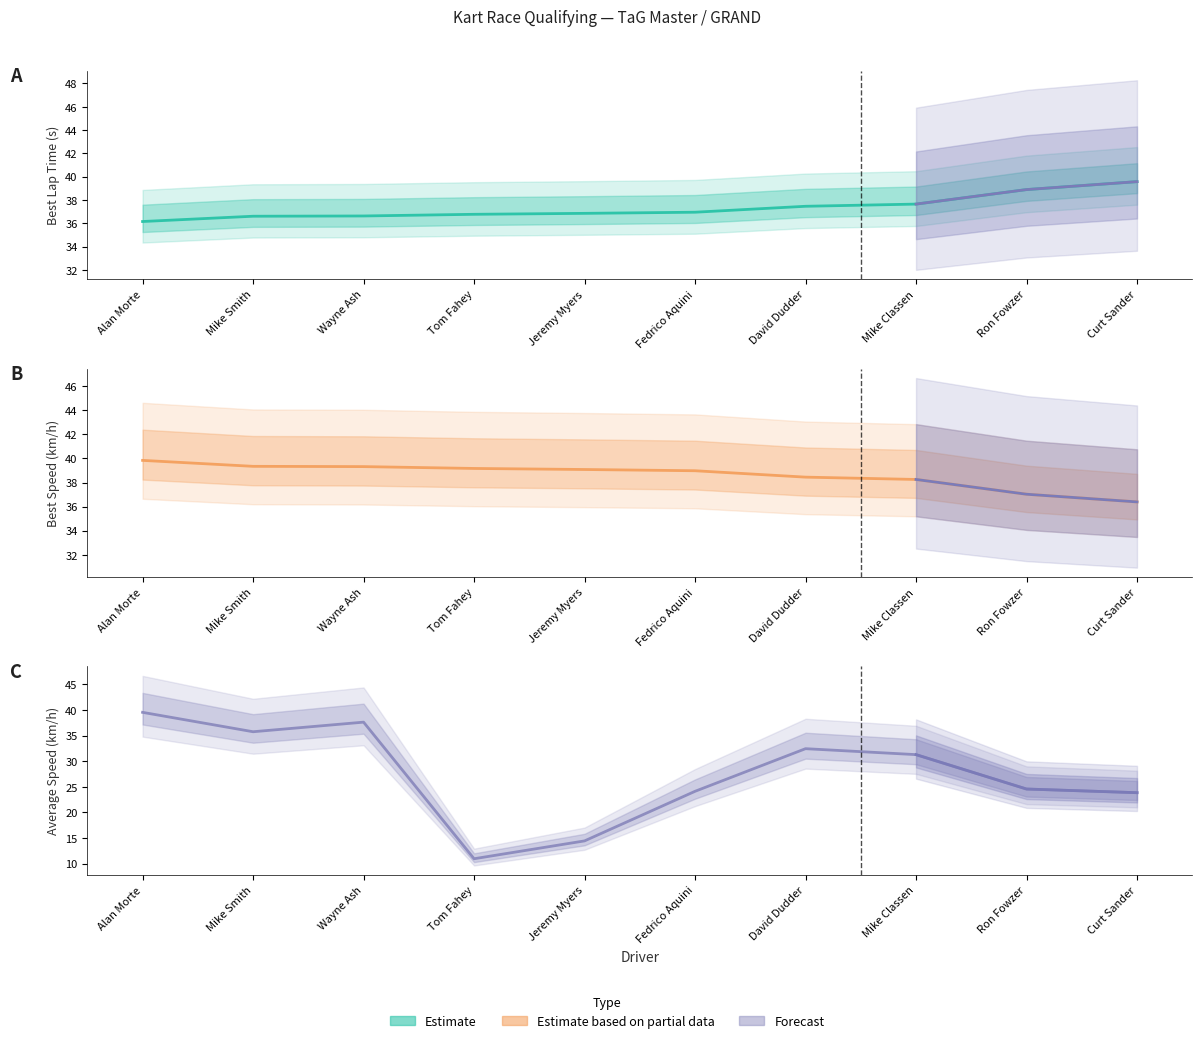

At which label is Average Speed closest to 25?

Ron Fowzer